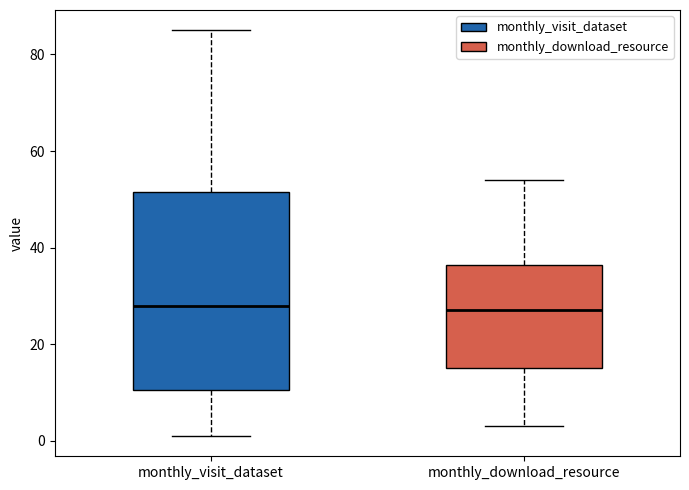

Which box is the tallest, from its lower edge to its upper edge?

monthly_visit_dataset